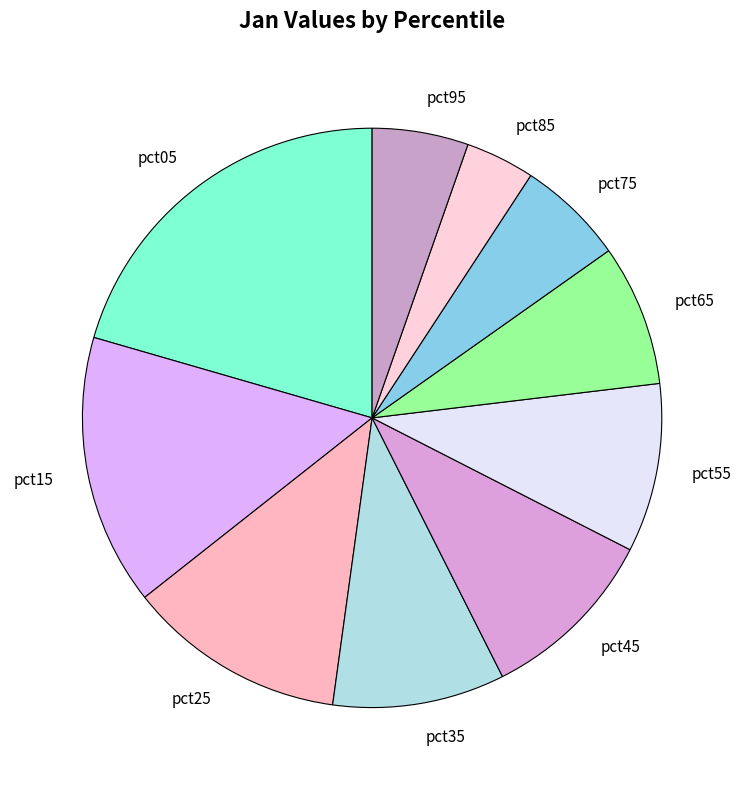

Is it true that pct05 is 21% of the pie?

True